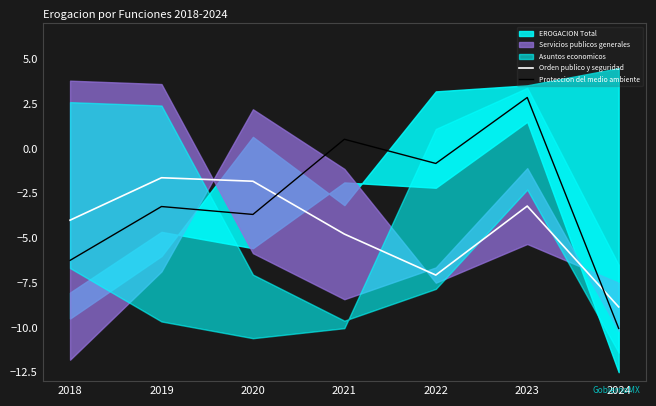

The value of Orden publico y seguridad at 2021 is -7.2. True or false?

False